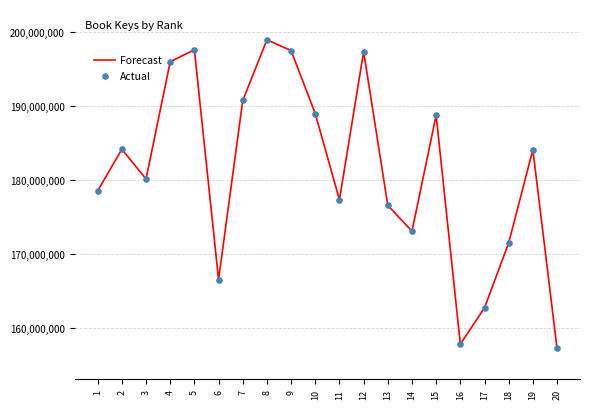

What value does the data have at 15, to the nearest 100?

188742000